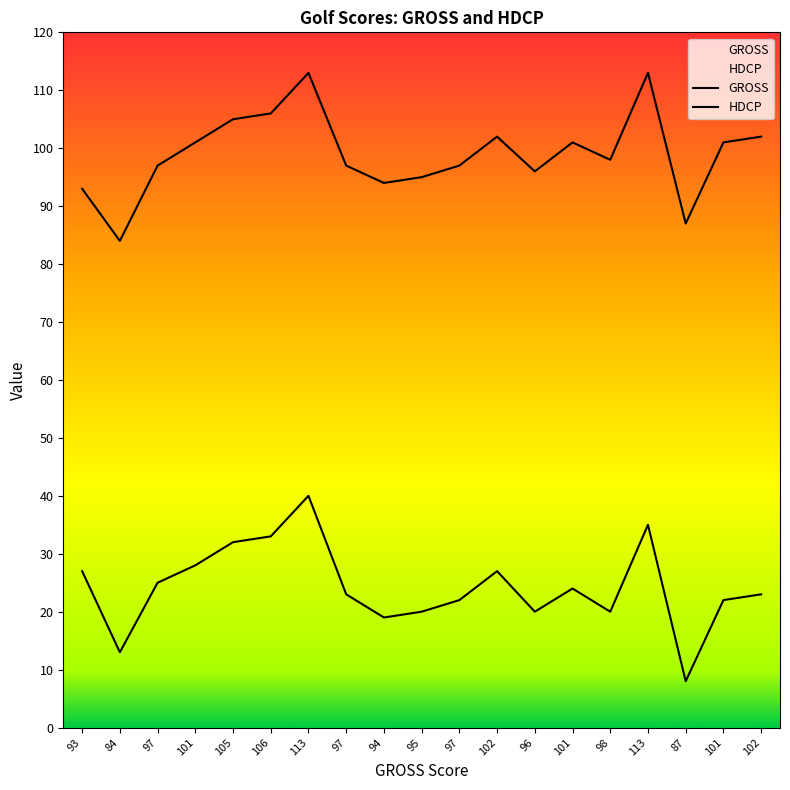

Reading right to left, transcribe all the data shown in this chart.

GROSS: 102	101	87	113	98	101	96	102	97	95	94	97	113	106	105	101	97	84	93
HDCP: 23	22	8	35	20	24	20	27	22	20	19	23	40	33	32	28	25	13	27